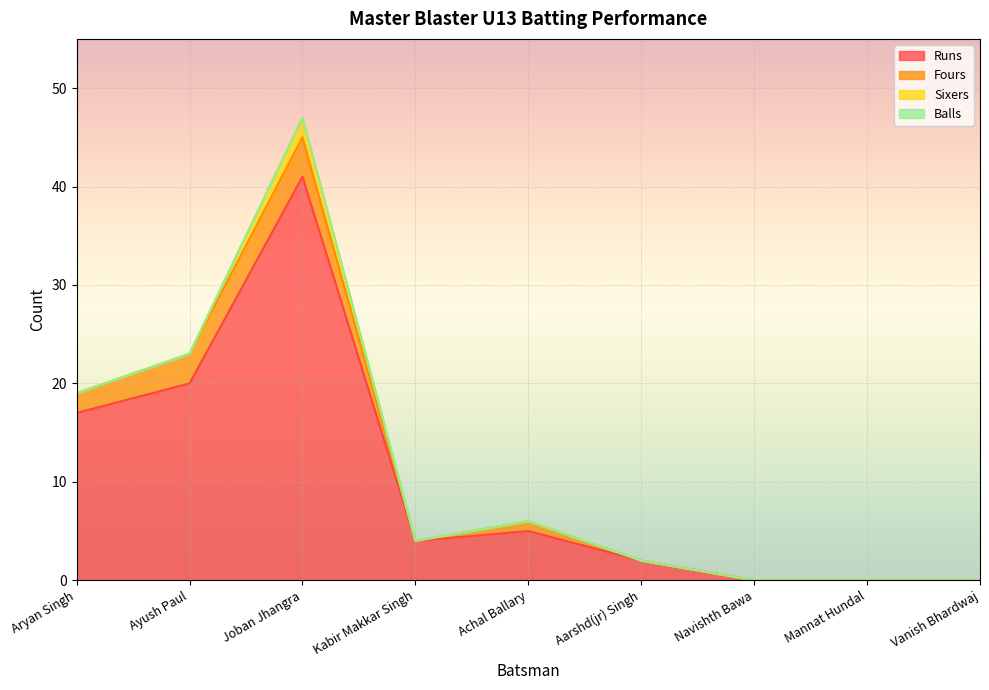

The Runs series shows 3 at Aarshd(jr) Singh. True or false?

False